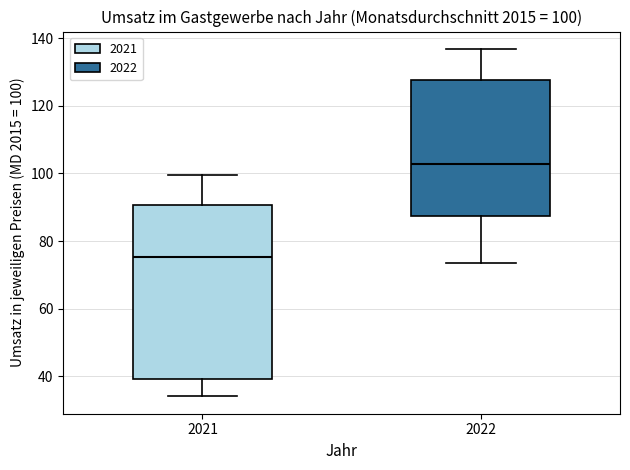

Comparing the boxes themselves (not the whiskers), which one is the tallest?

2021